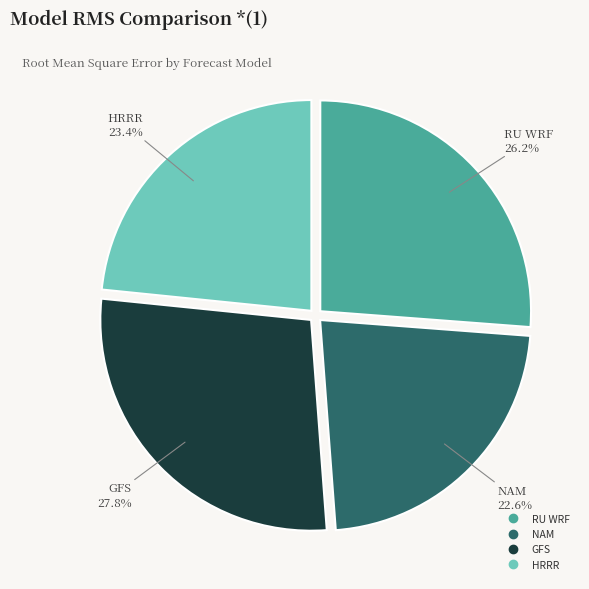

What is the largest slice in the pie chart?

GFS